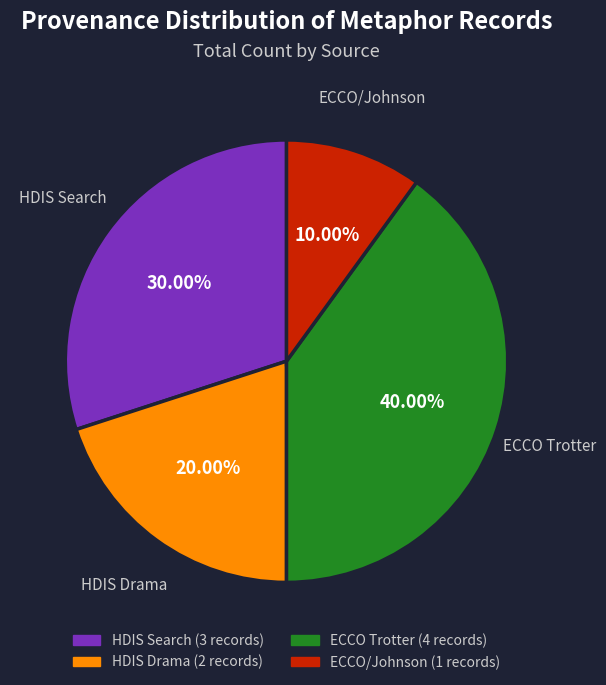

Count the number of slices in the pie.

4